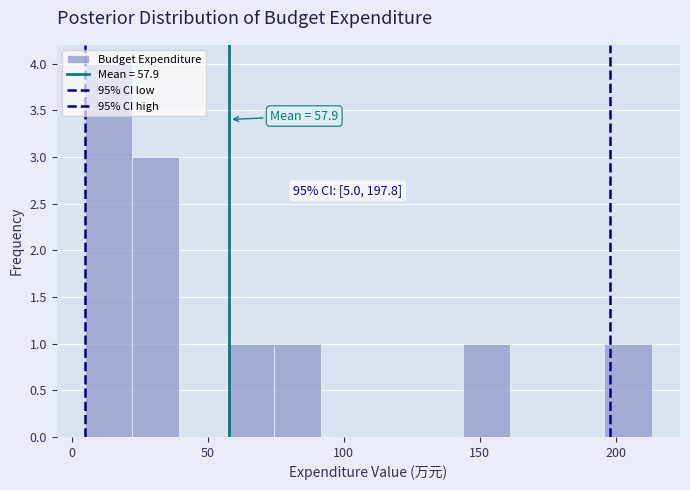

Around what value on the x-axis is the tallest bar? Give the approximate position of its centre, as read against the axis.

15